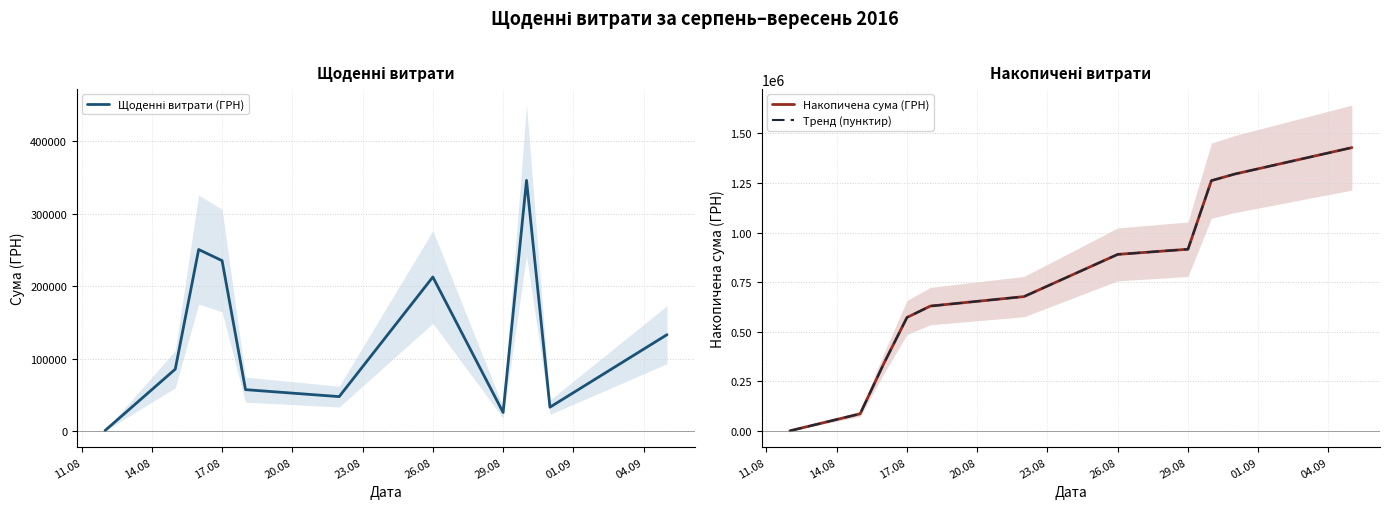

At which label does Накопичена сума (ГРН) reach its minimum?

11.08